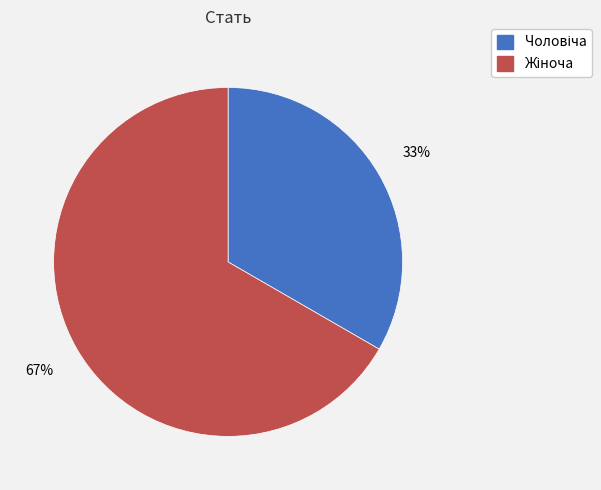

To the nearest percent, what is the average slice percentage?

50%